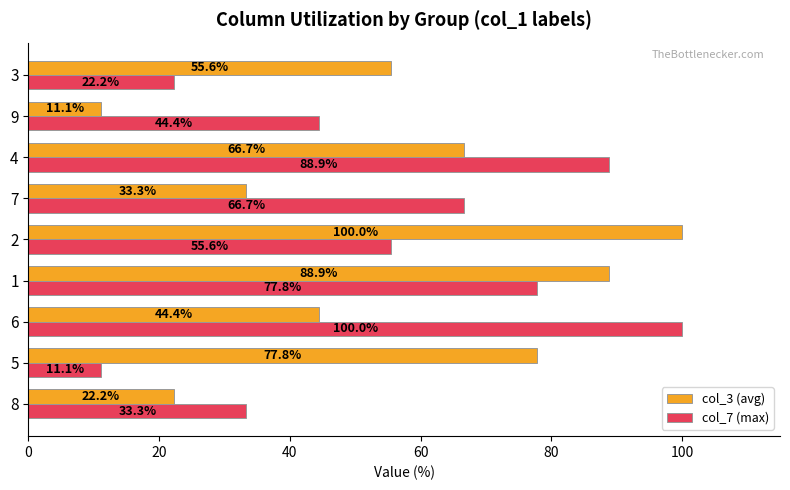

True or false: col_7 (max) has a value of 61.1 at 9.

False